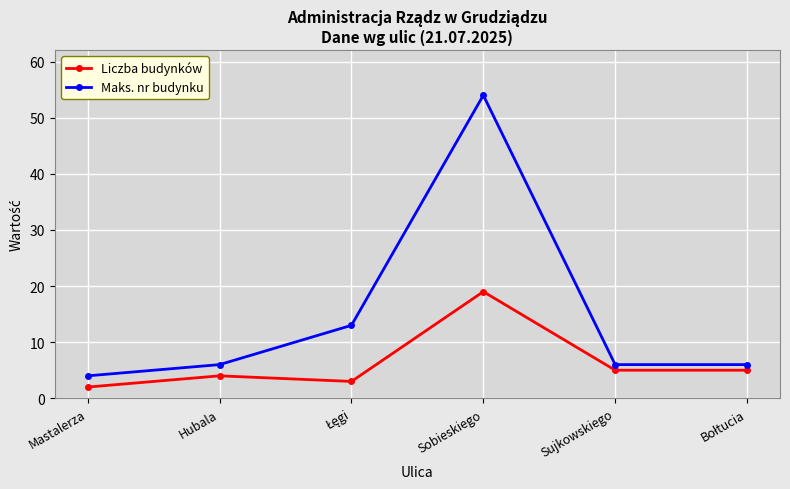

What are all the series names shown in the legend?

Liczba budynków, Maks. nr budynku